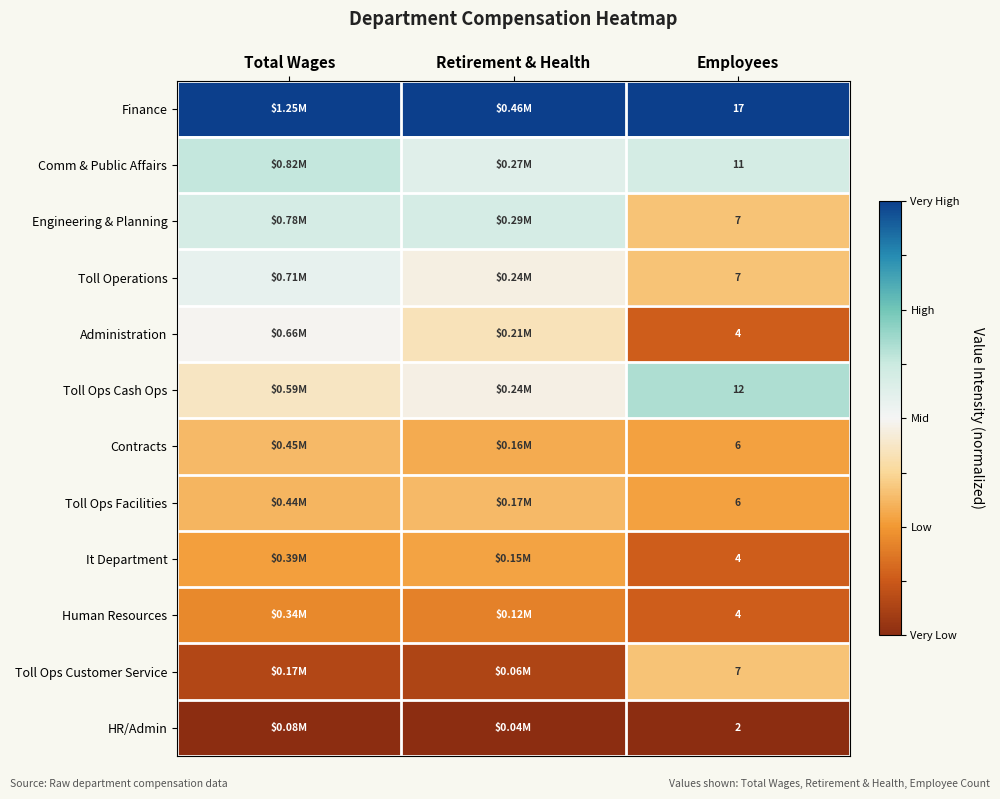

How many series are shown in this chart?

12